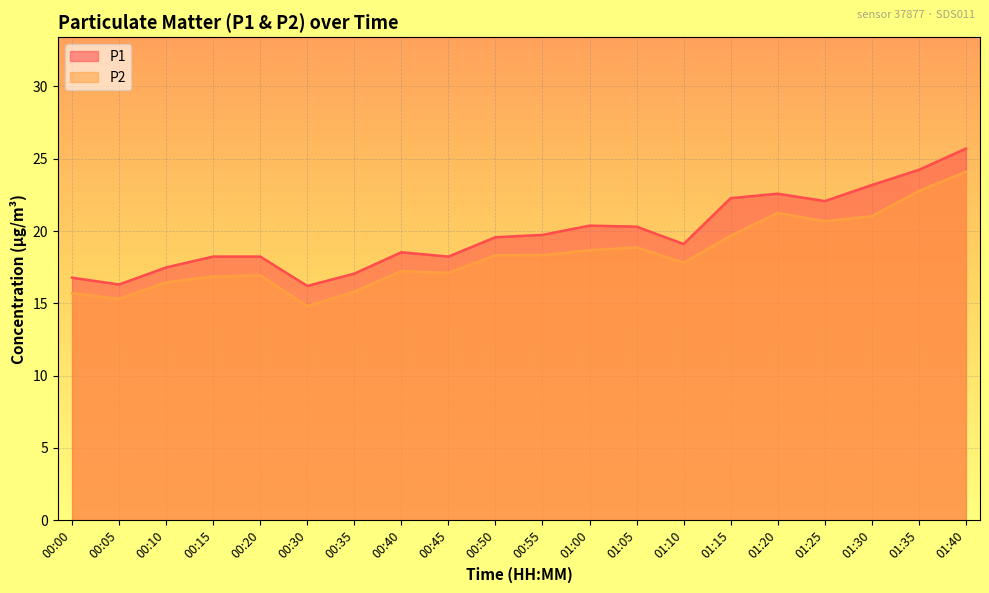

What is the difference between the maximum and minimum values in the P2 series?

9.3